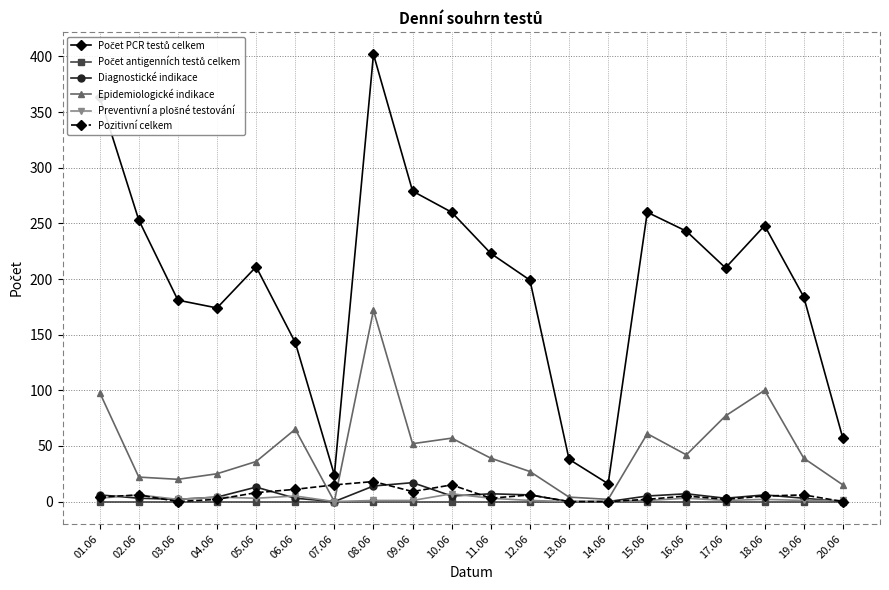

Does the chart display data point markers on the line(s)?

Yes